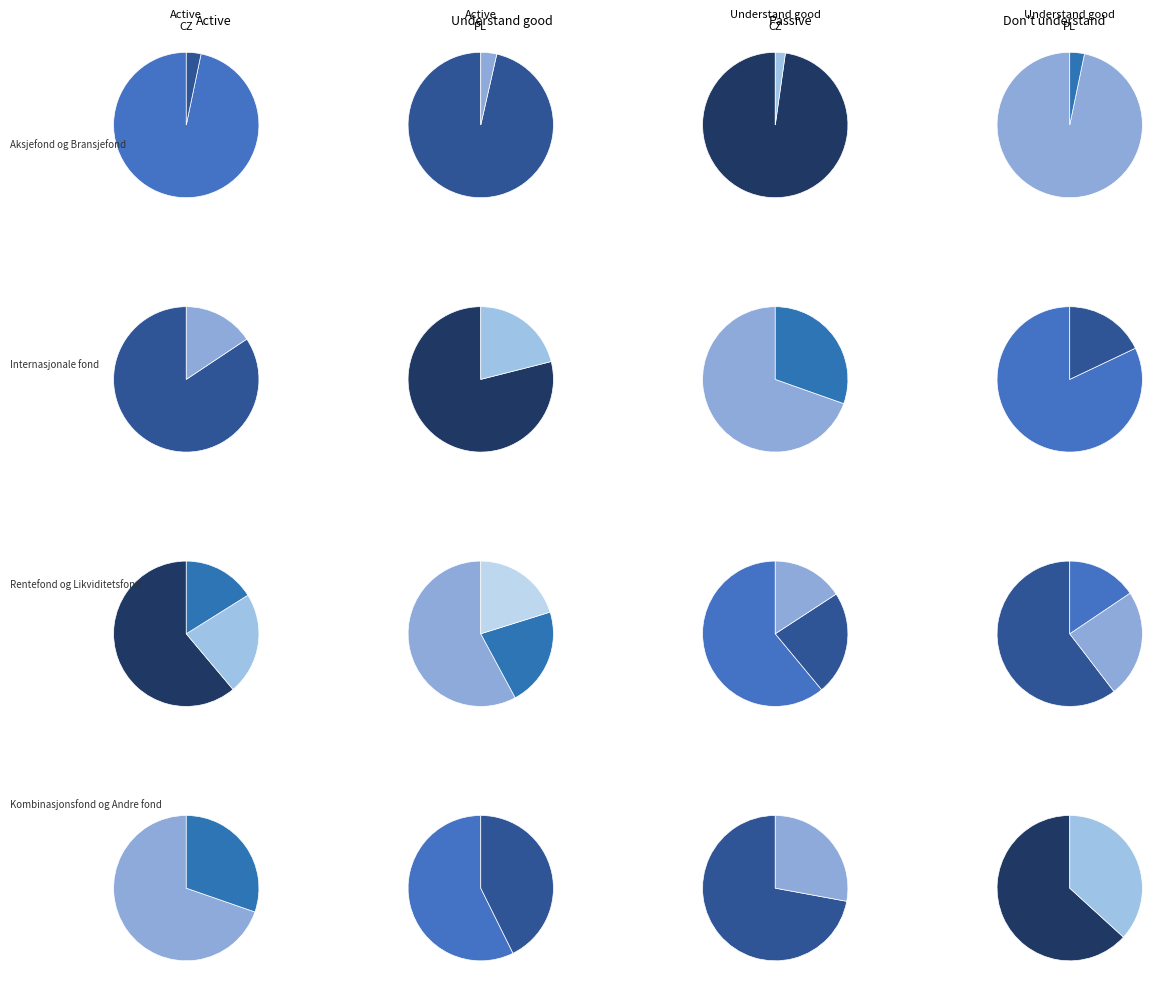

Which category has the biggest portion of the pie?

Aksjefond